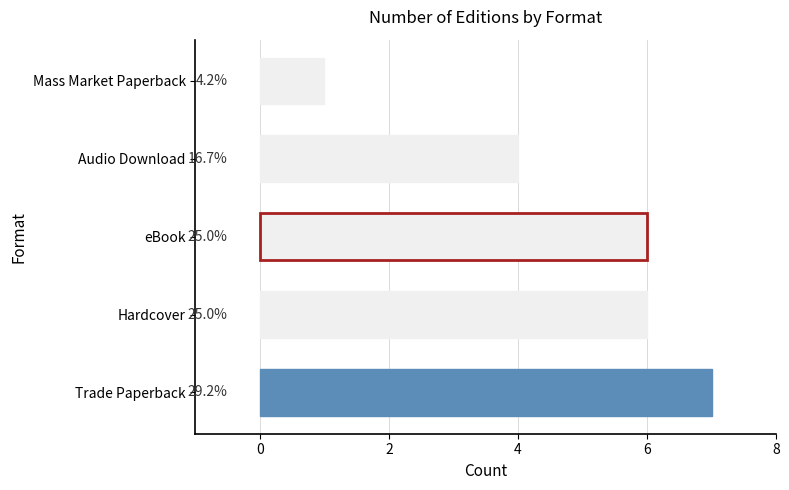

Does the chart contain stacked bars?

No